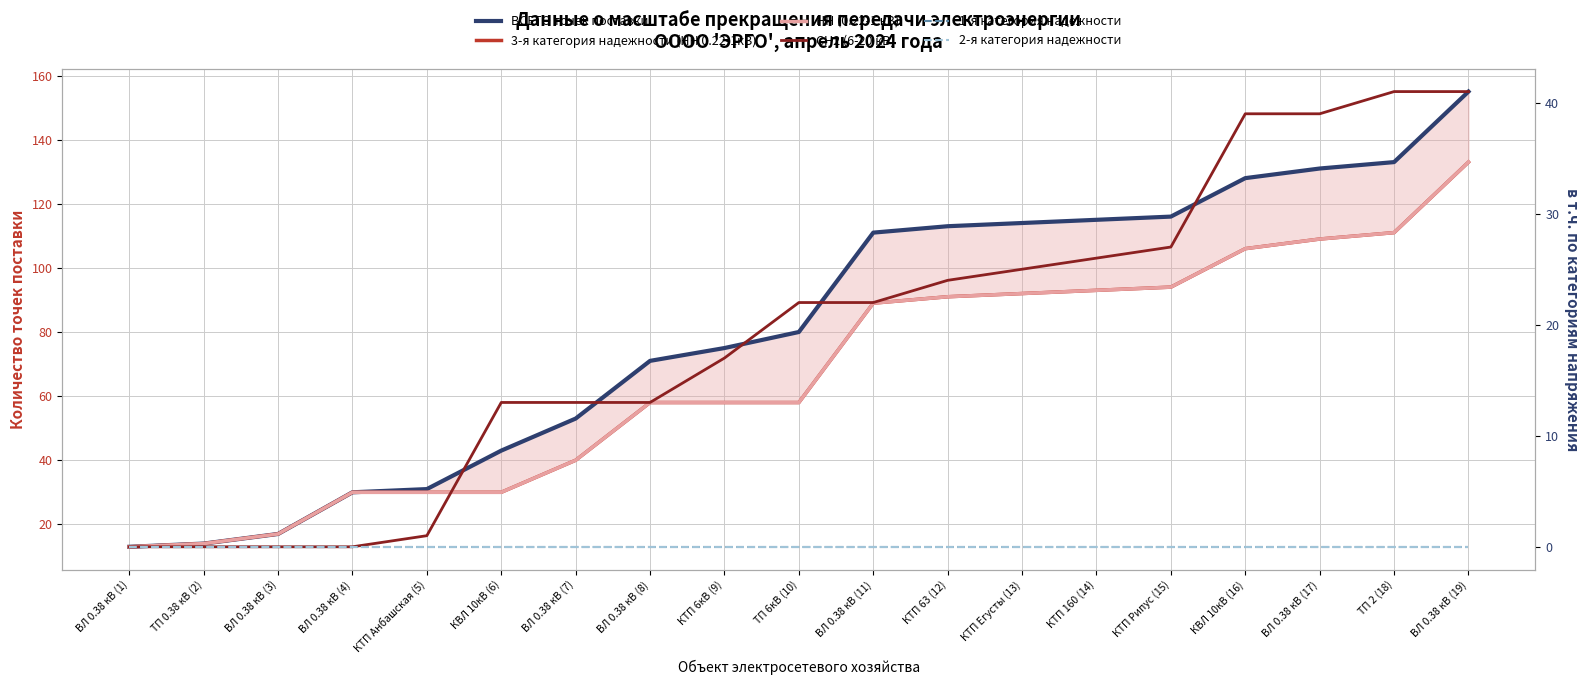

Between ВЛ 0.38 кВ (17) and ВЛ 0.38 кВ (19), which series saw the biggest shift?

ВСЕГО точек поставки